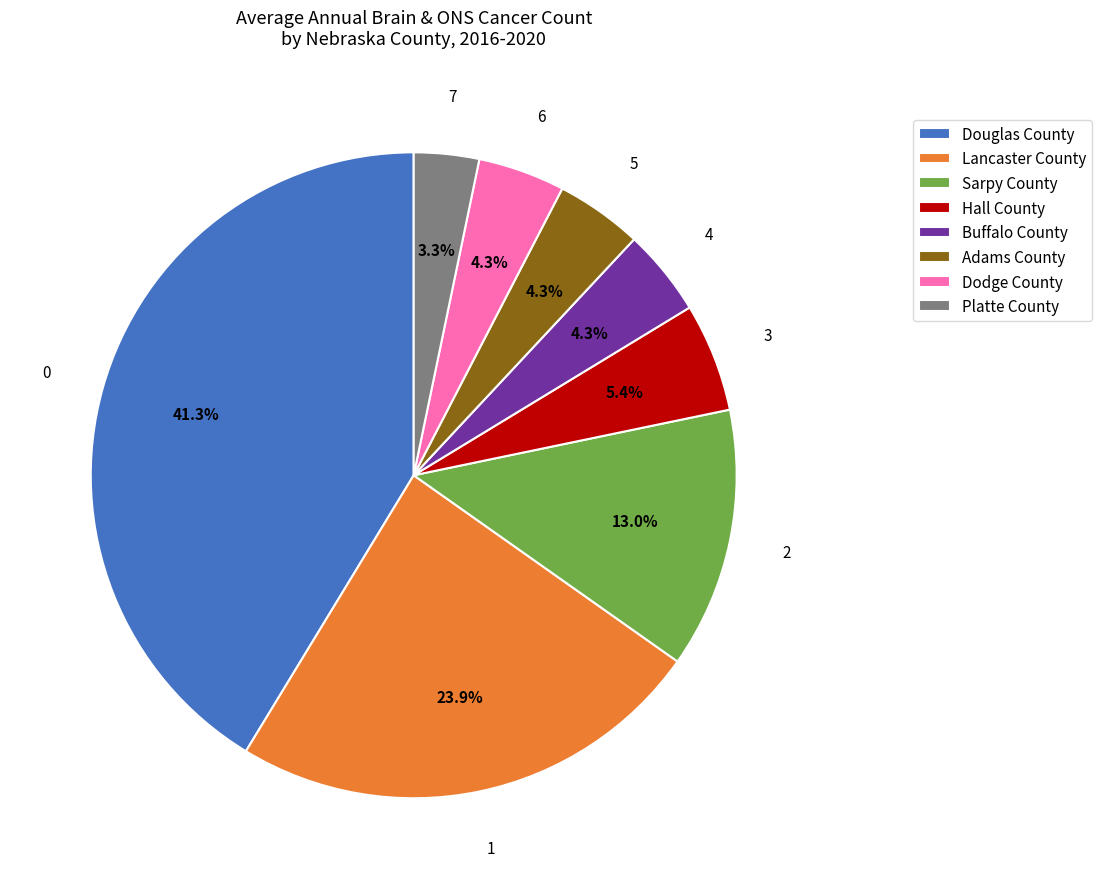

Count the number of slices in the pie.

8